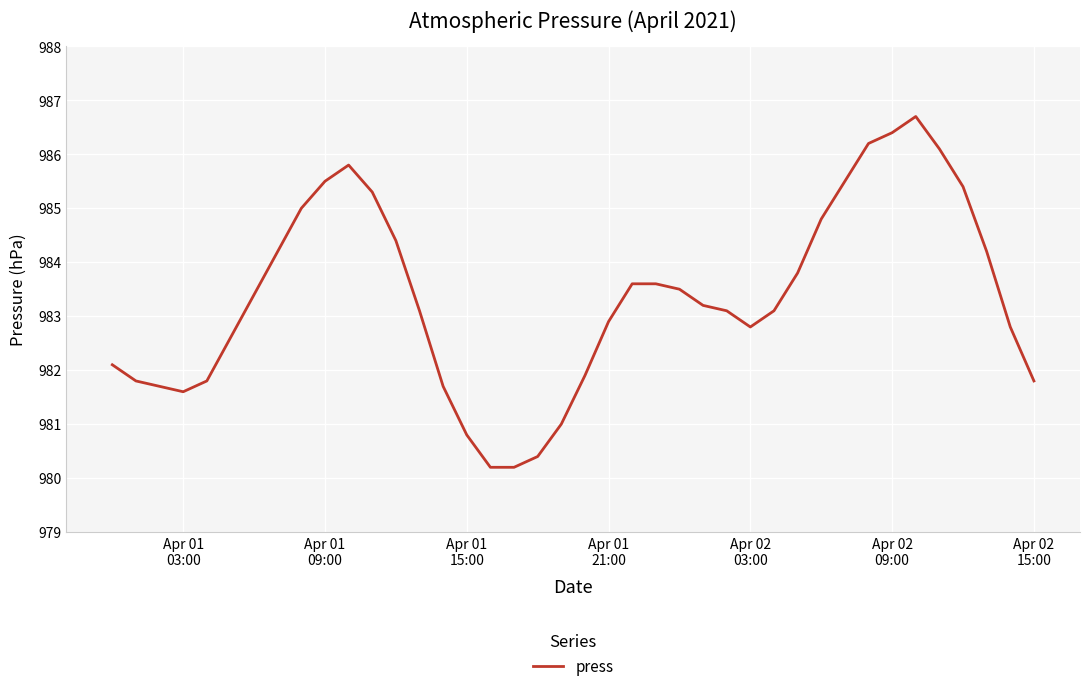

What is the difference between the maximum and minimum values?

6.5